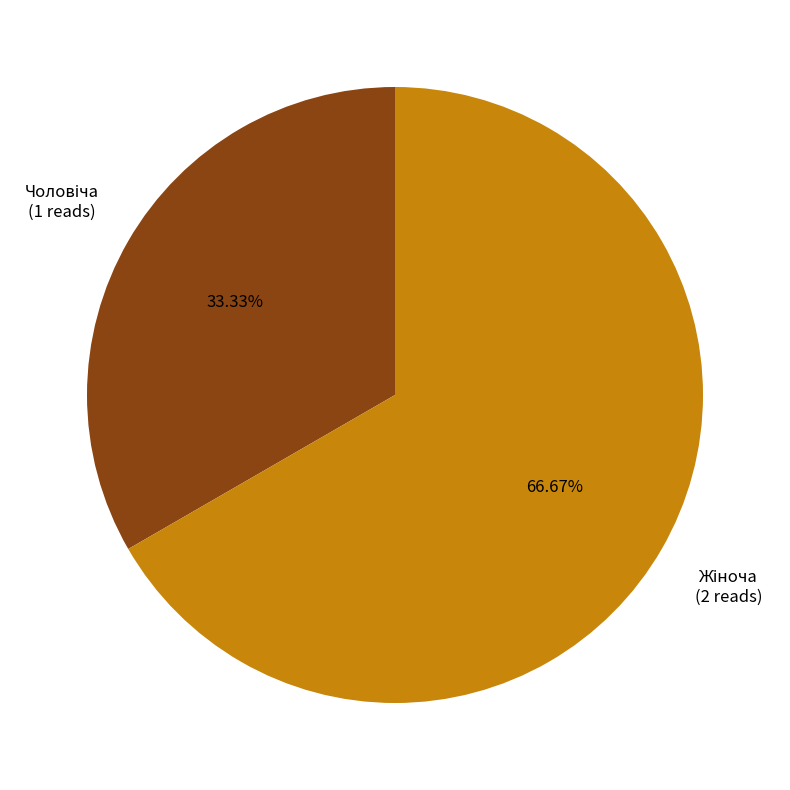

Is there any slice that represents more than half of the pie?

Yes